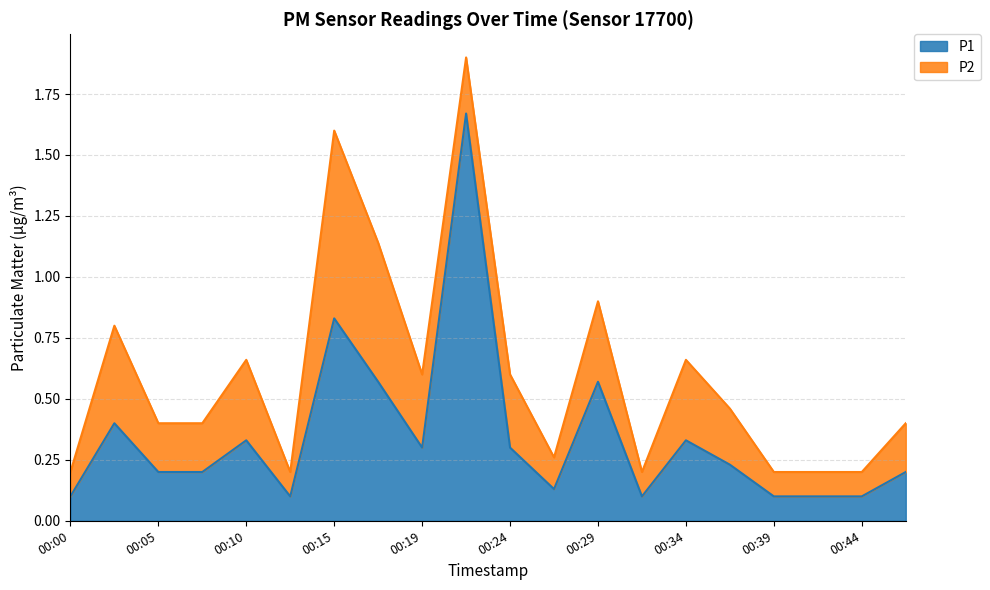

How many lines are shown in the chart?

2